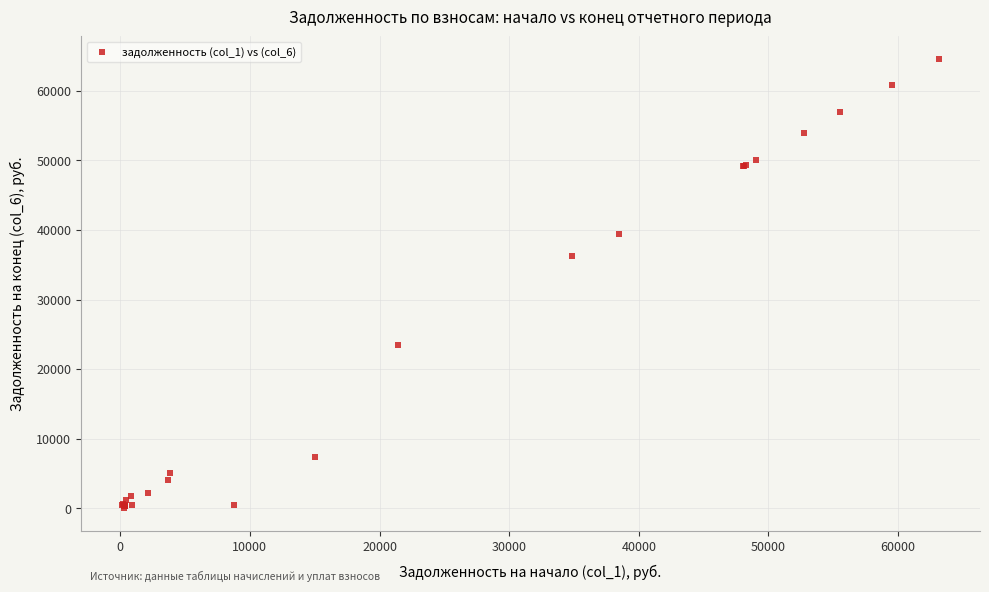

What Y value in the scatter plot is closest to 32304?

36197.4